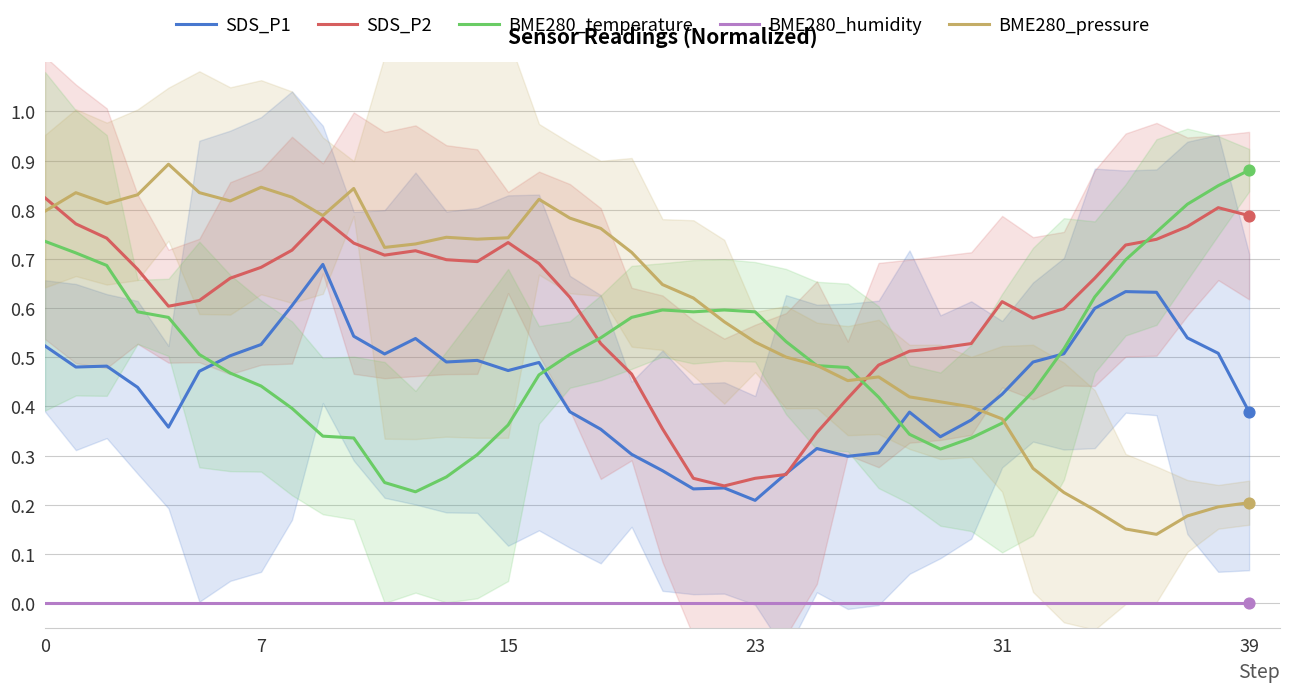

Which series reaches the minimum Y coordinate?

BME280_humidity